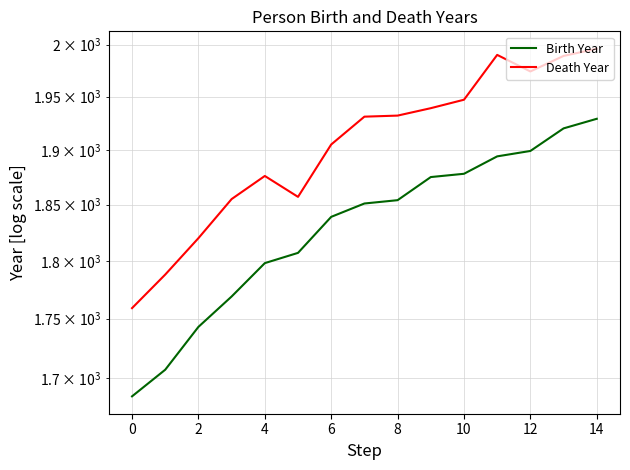

How many data points in Birth Year are less than 1851?

7